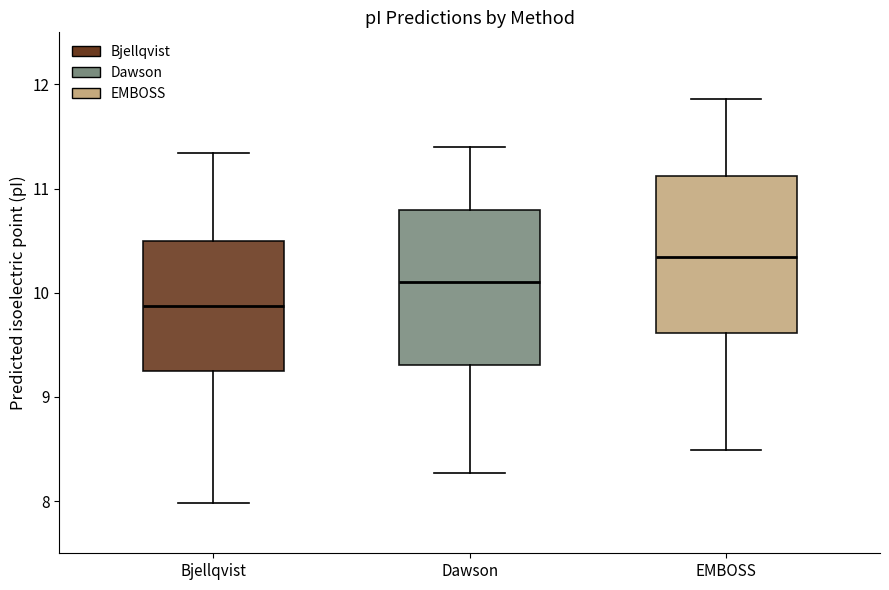

Where does the median line of the box for Bjellqvist sit on the y-axis? The values are not printed on the chart, so give them approximately, as read against the axis.

9.9